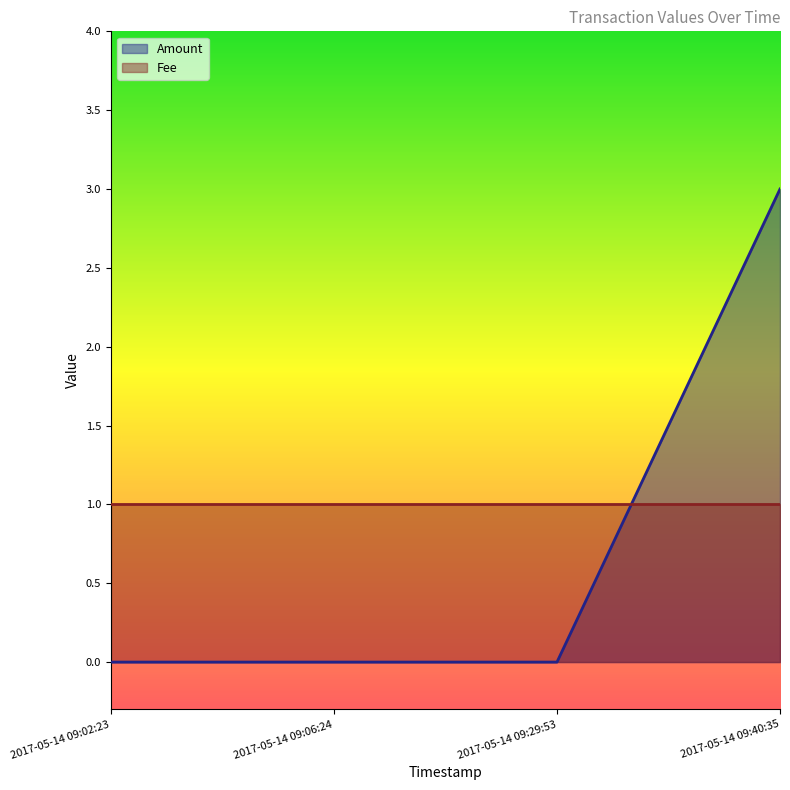

Which category has the lowest value across all series?

2017-05-14 09:02:23